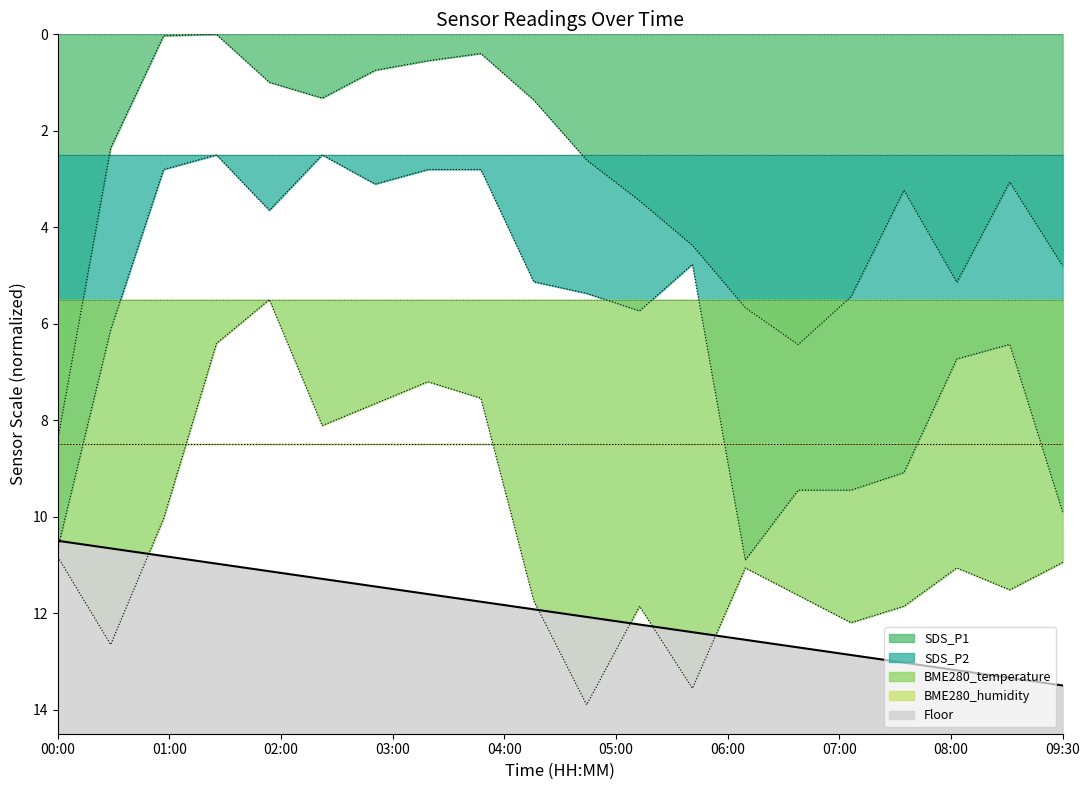

Where is the first local minimum for SDS_P1?

01:30